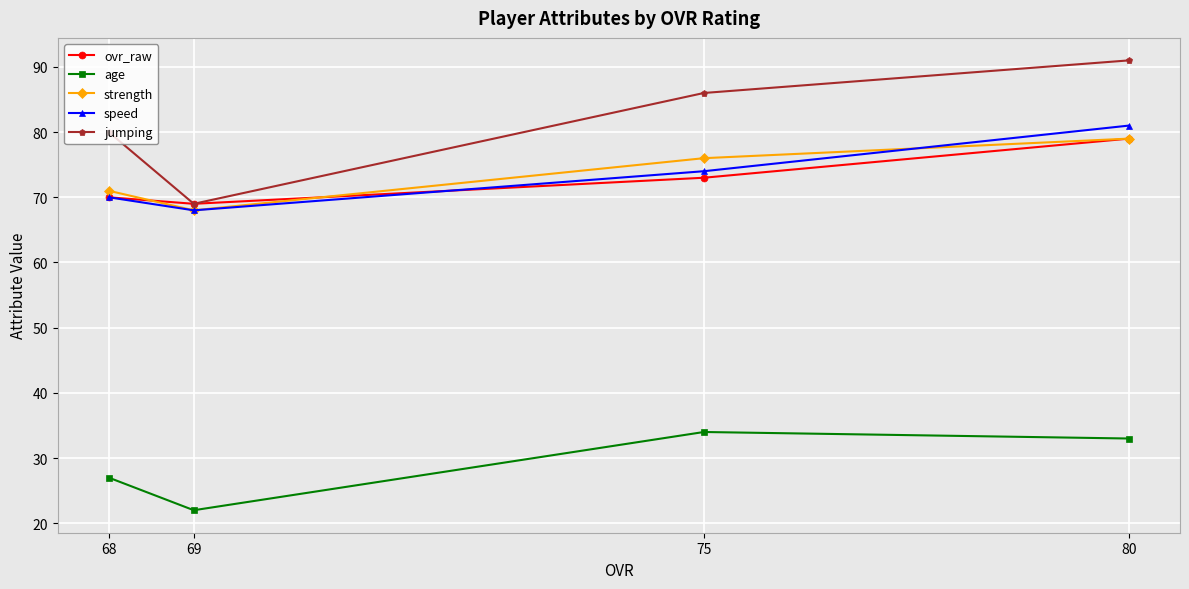

True or false: ovr_raw and speed cross at least once.

True